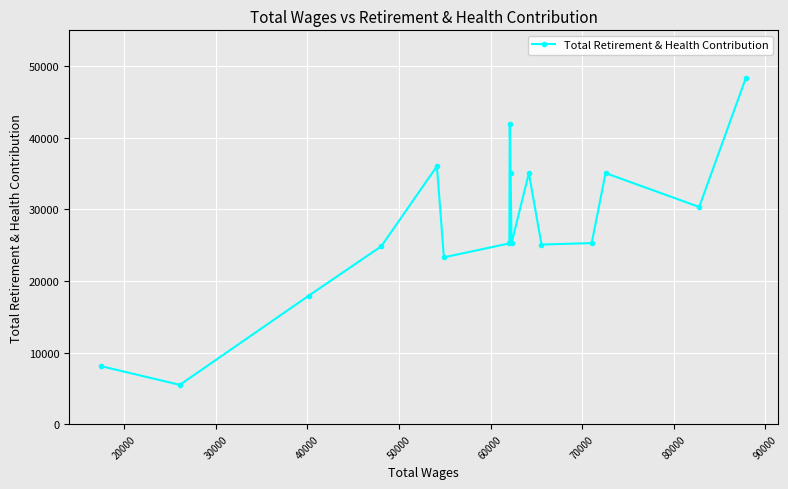

What is the maximum value shown in the chart?

48380